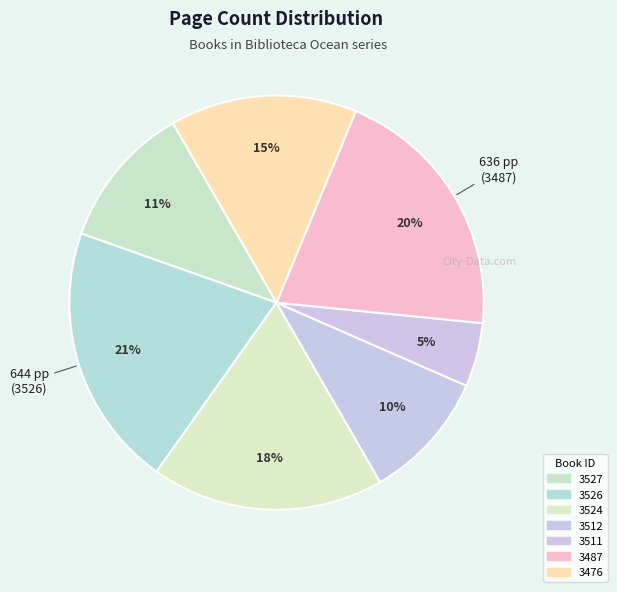

How many slices are in this pie chart?

7